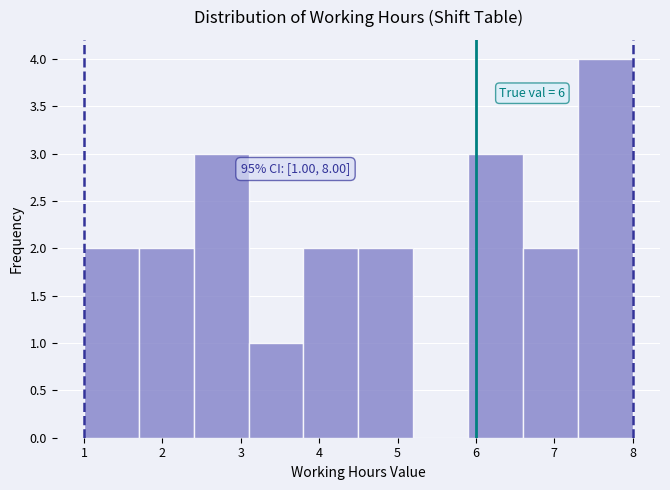

Which range on the x-axis has the tallest bar?

7.3 to 8.0